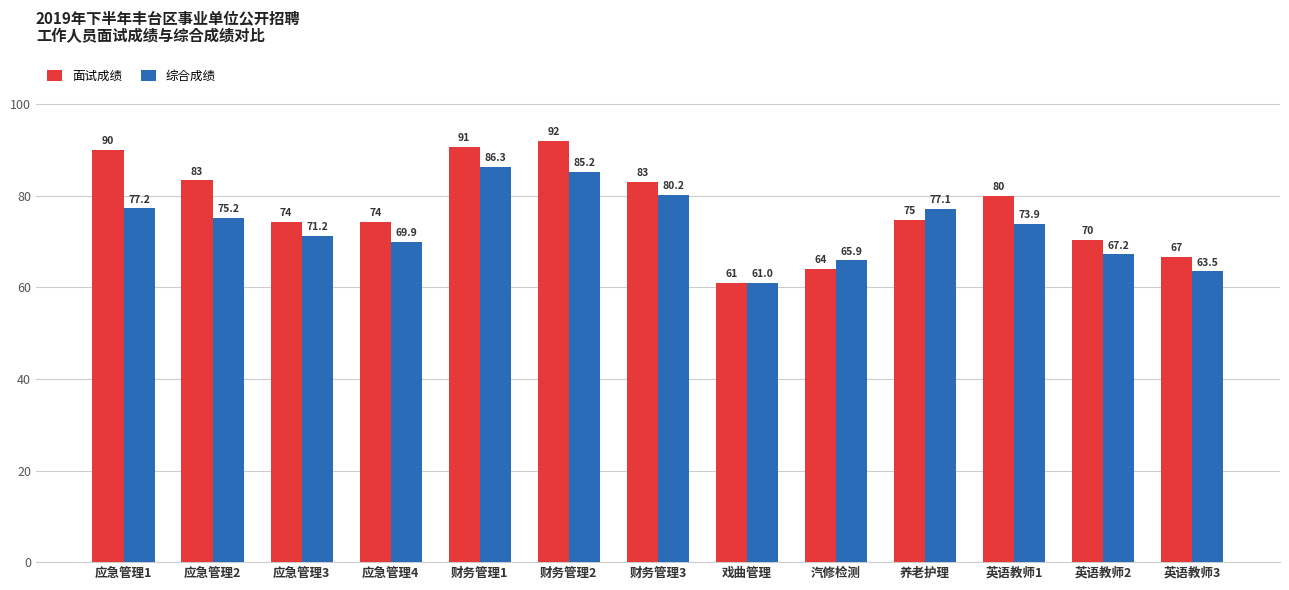

Which label corresponds to the smallest value in the chart?

戏曲管理